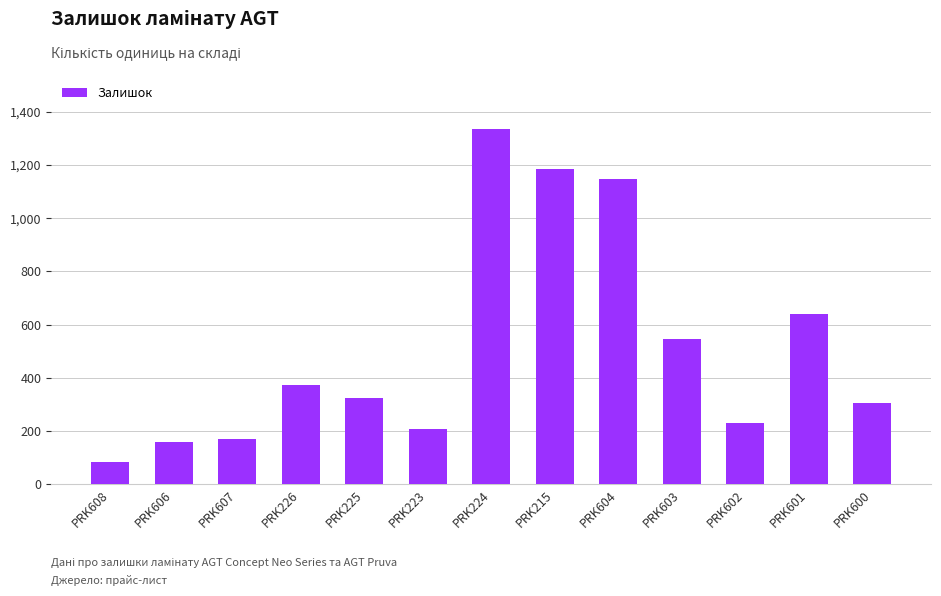

Count the number of categories in the chart.

13